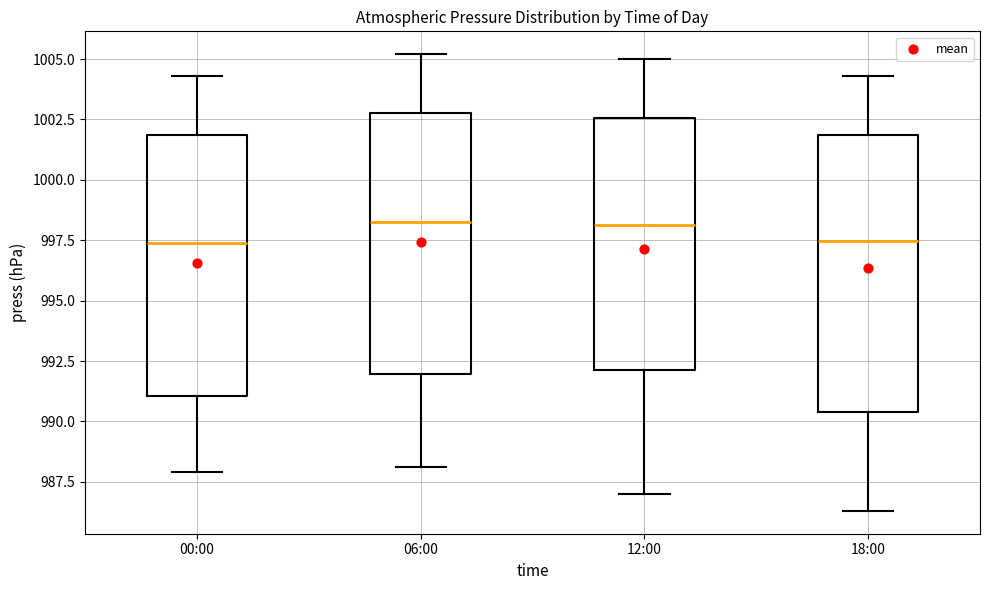

Reading left to right, read every box against the y-axis: the position of its median line, the range the box covers, and the ends of its whiskers. The values are not printed on the chart, so give them approximately, as read against the axis.

00:00: median 997.5, box 991.0 to 1002.0, whiskers 988.0 to 1004.5
06:00: median 998.5, box 992.0 to 1003.0, whiskers 988.0 to 1005.0
12:00: median 998.0, box 992.0 to 1002.5, whiskers 987.0 to 1005.0
18:00: median 997.5, box 990.5 to 1002.0, whiskers 986.5 to 1004.5